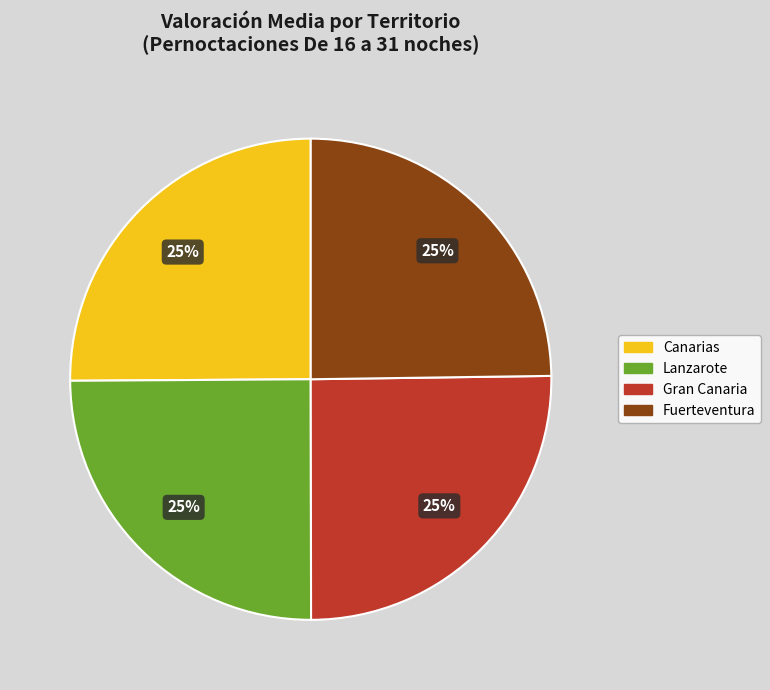

To the nearest percent, what is the average slice percentage?

25%